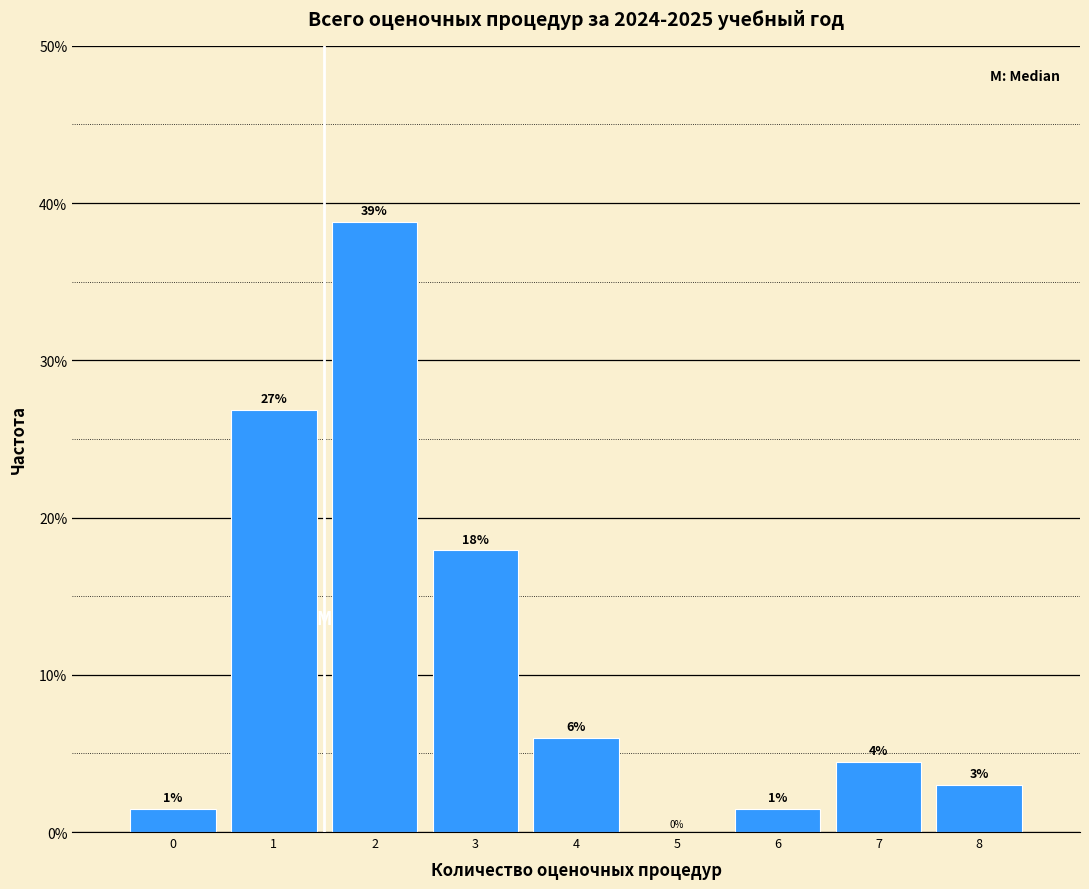

What is the ratio of the value at 3 to the value at 2?

0.5